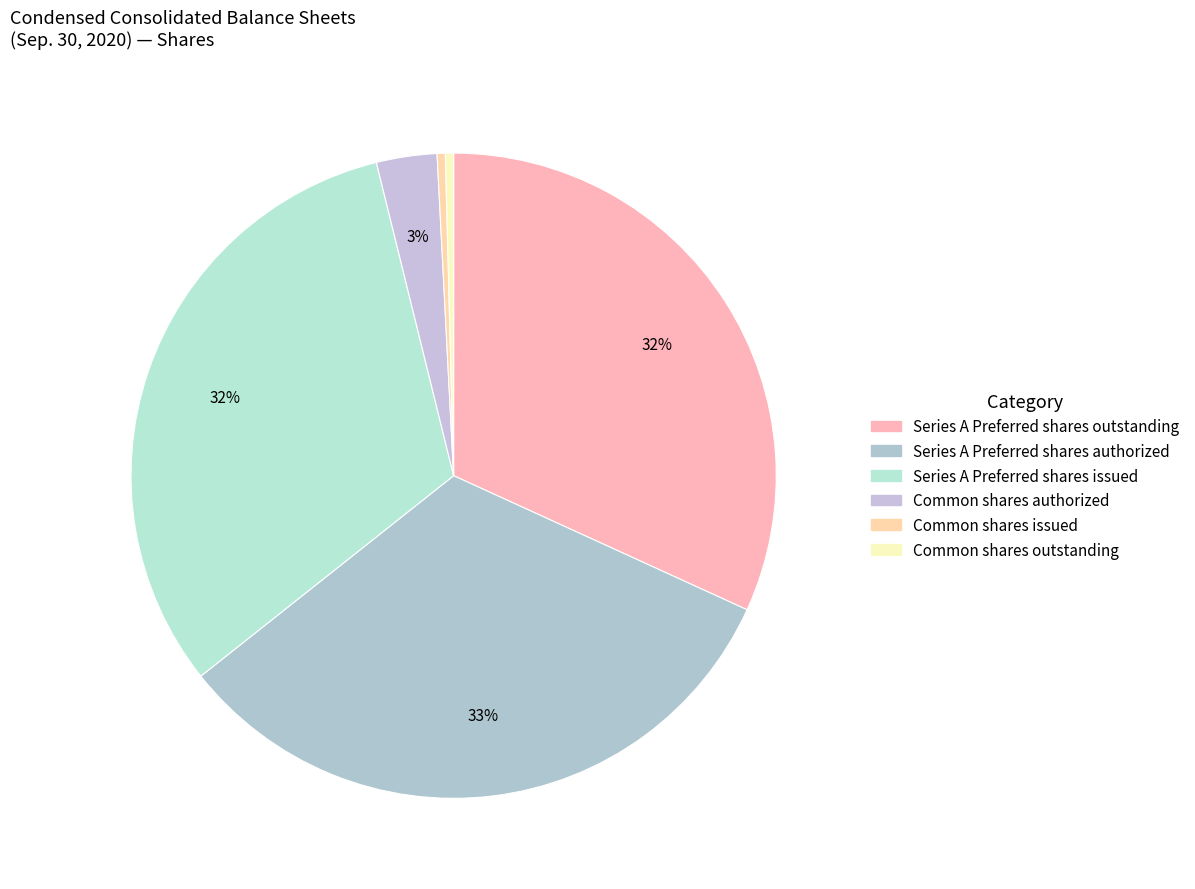

To the nearest percent, what is the difference between the Common shares outstanding and Series A Preferred shares outstanding slice percentages?

31%